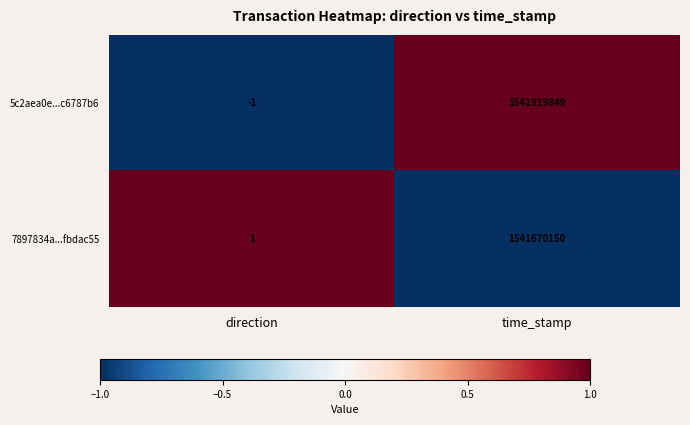

Reading right to left, list all the values displayed in this chart.

5c2aea0e...c6787b6: time_stamp=1541919849	direction=-1
7897834a...fbdac55: time_stamp=1541670150	direction=1